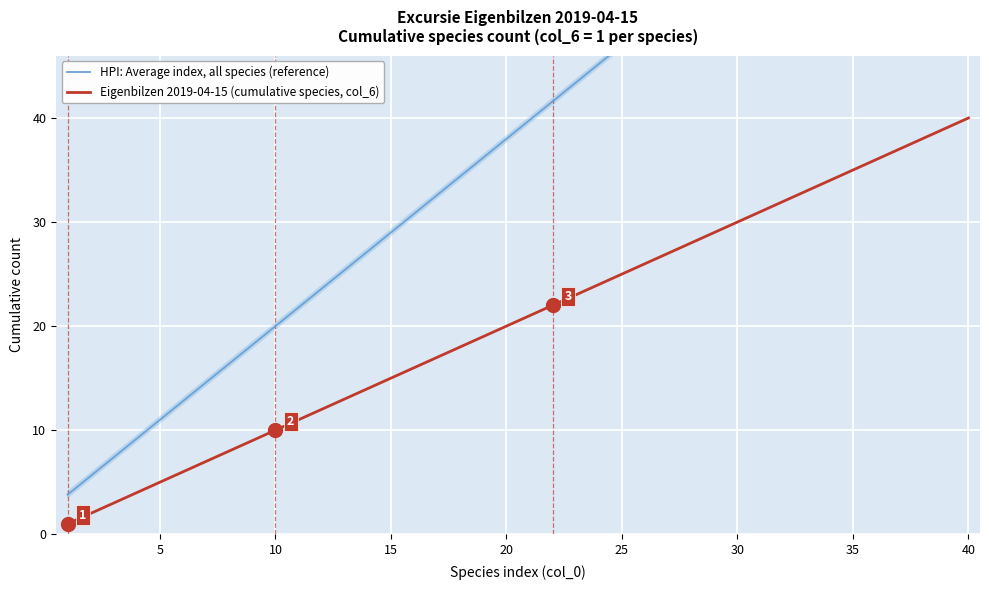

What is the value of the Eigenbilzen 2019-04-15 (cumulative species, col_6) point at the 27th from the left?

27.0